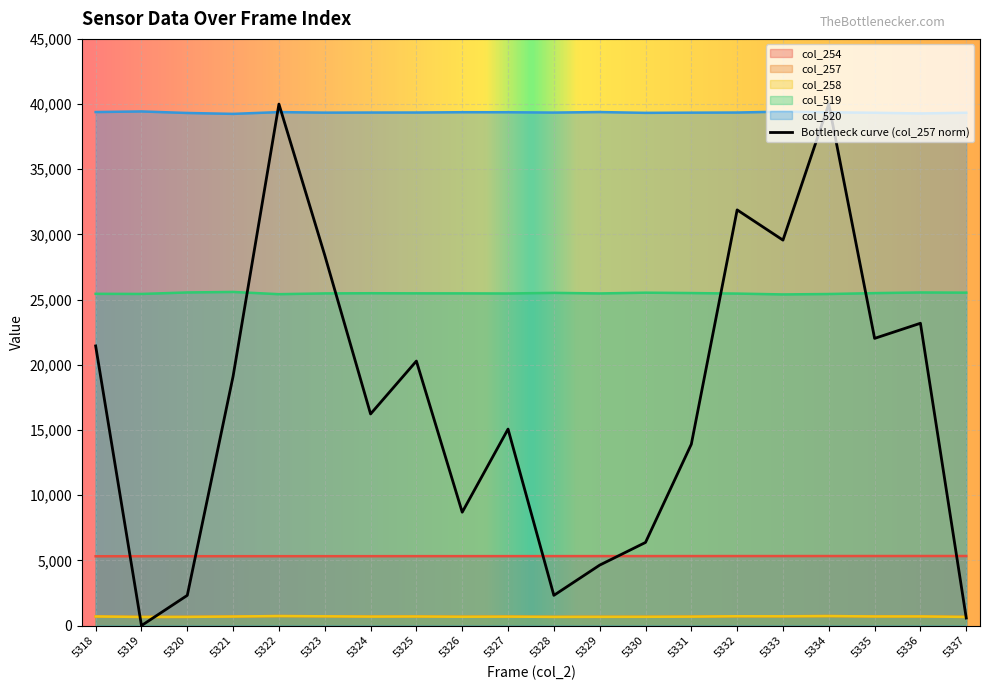

In col_520, how many points are higher than both neighbors (excluding endpoints)?

5